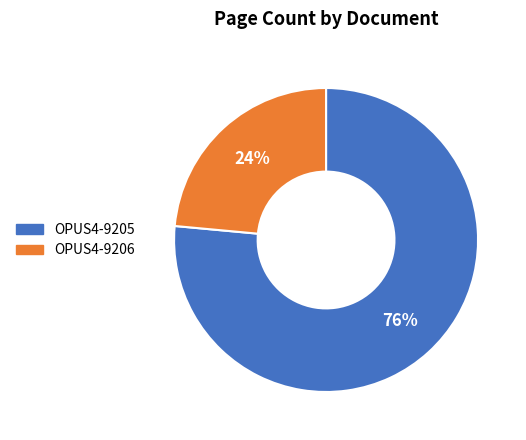

What percentage is the OPUS4-9206 slice, to the nearest percent?

24%